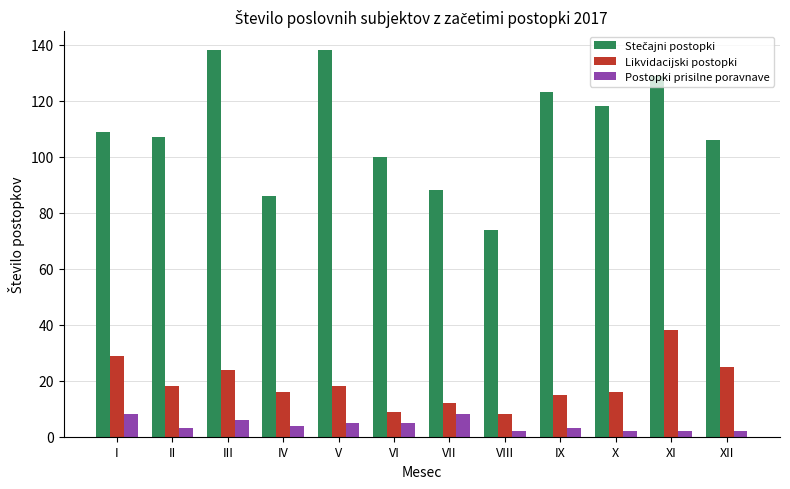

What is the value of the Postopki prisilne poravnave bar at the 4th from the left?

4